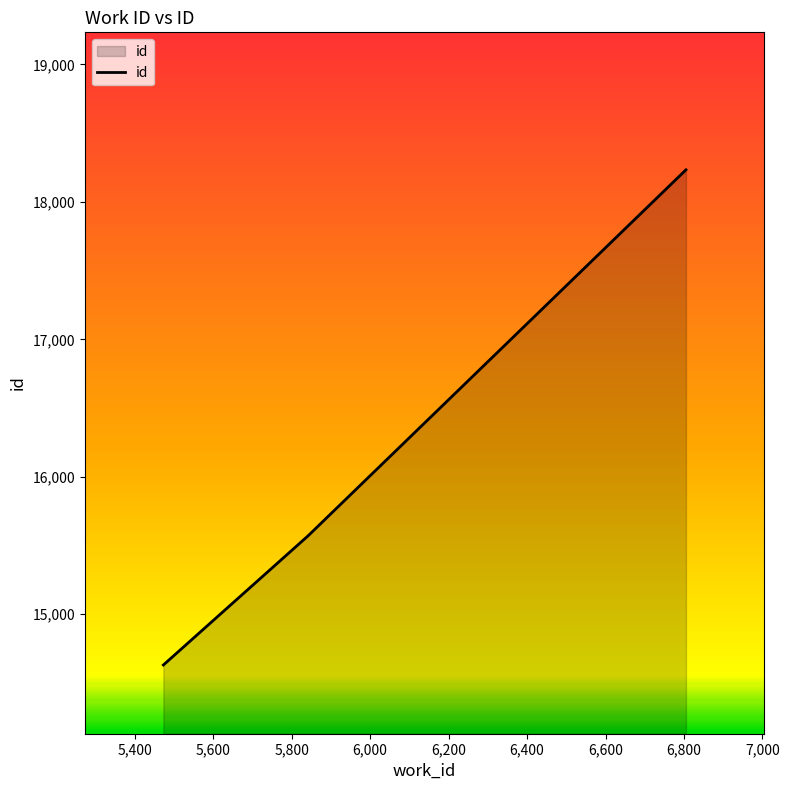

What is the maximum value shown in the chart?

18233